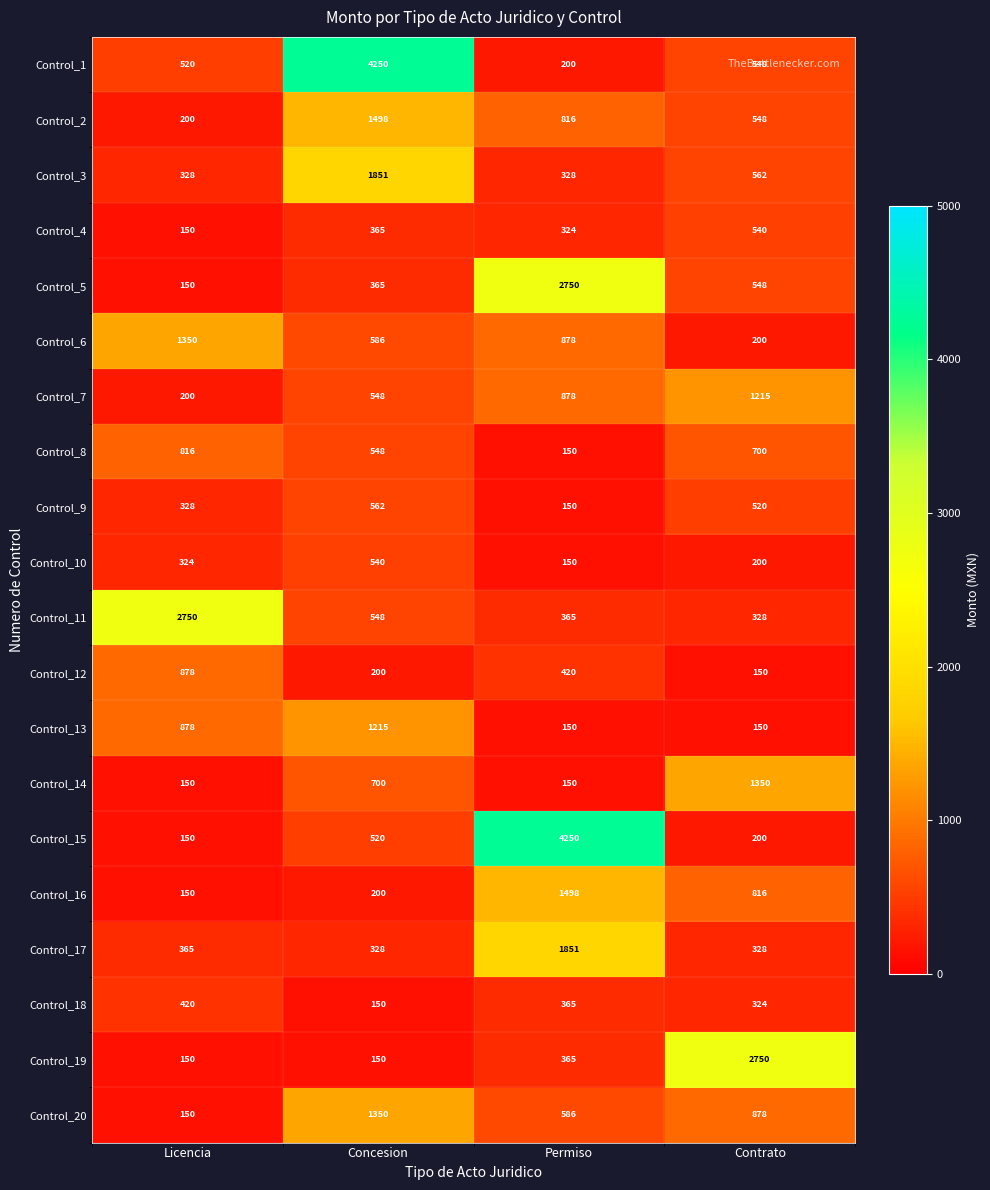

What is the highest value of the Control_12 series?

878